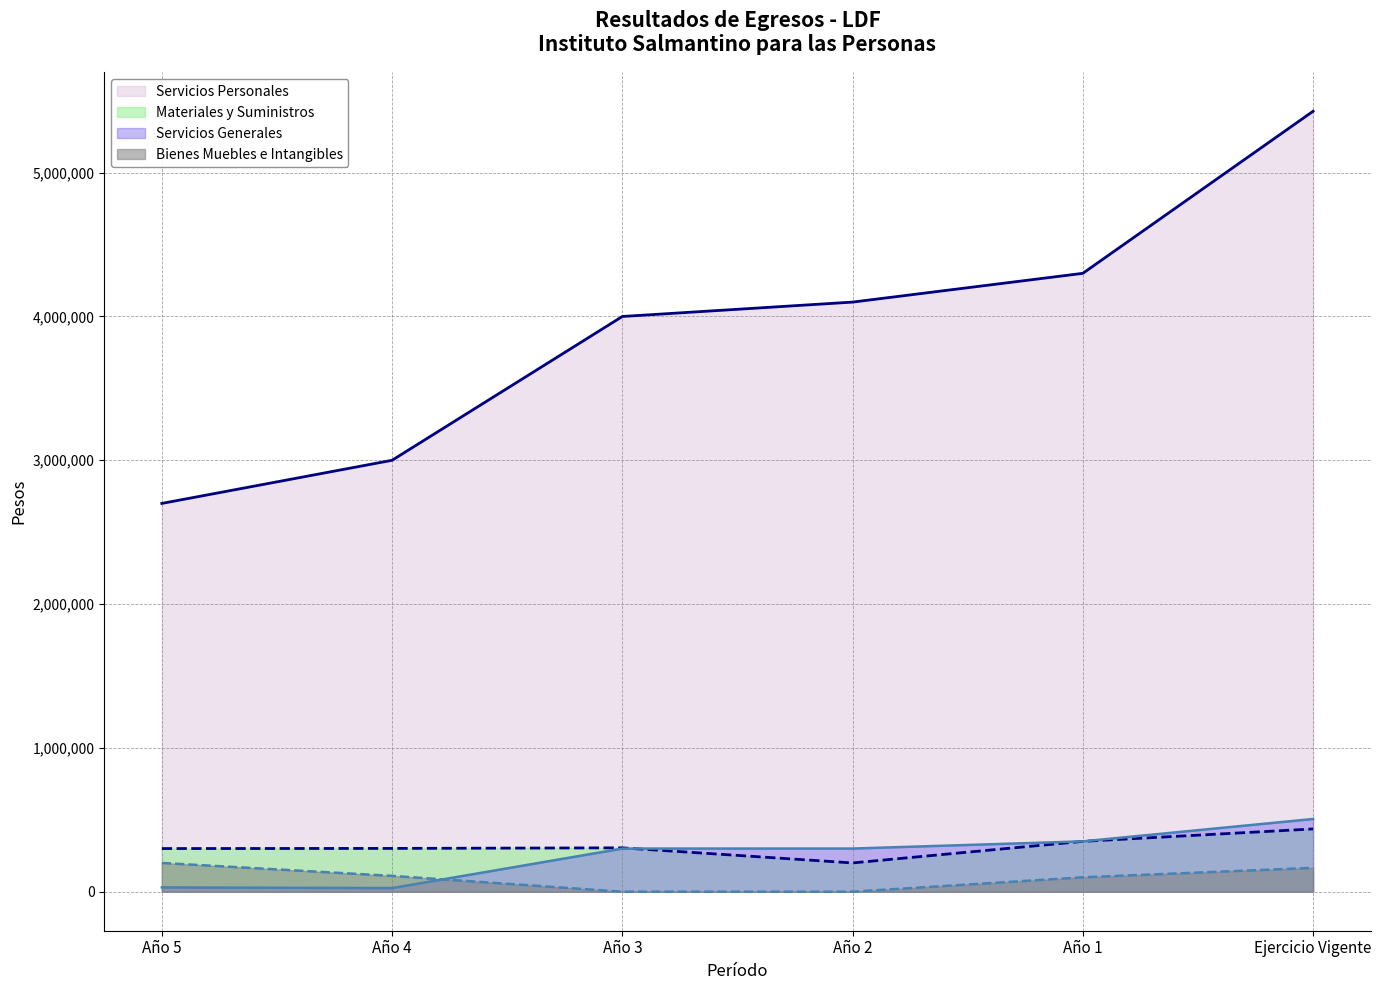

Does the chart display data point markers on the line(s)?

No